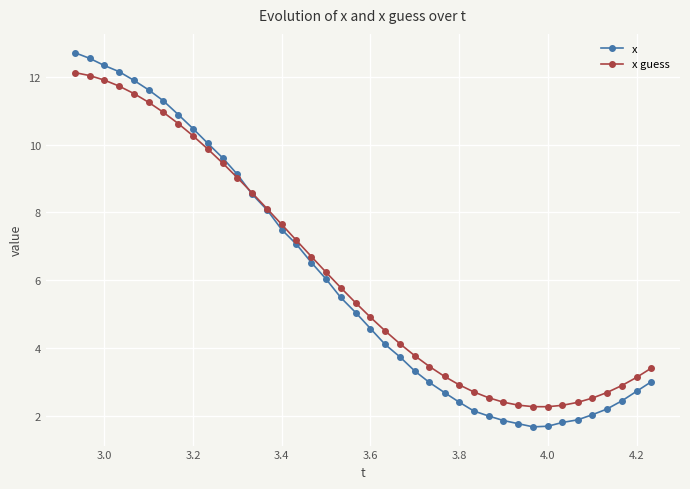

What is the sum of all x values?

240.1